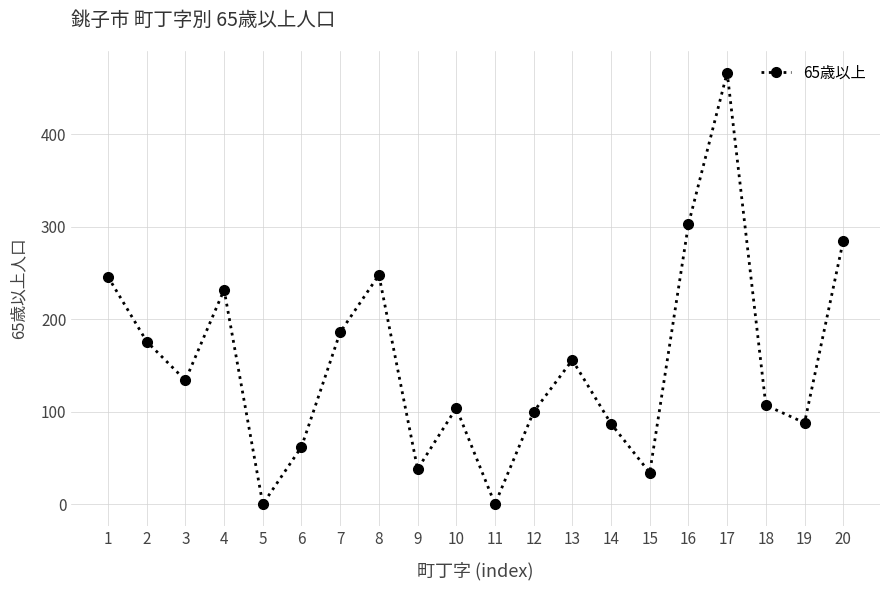

The value at 12 is 37. True or false?

False